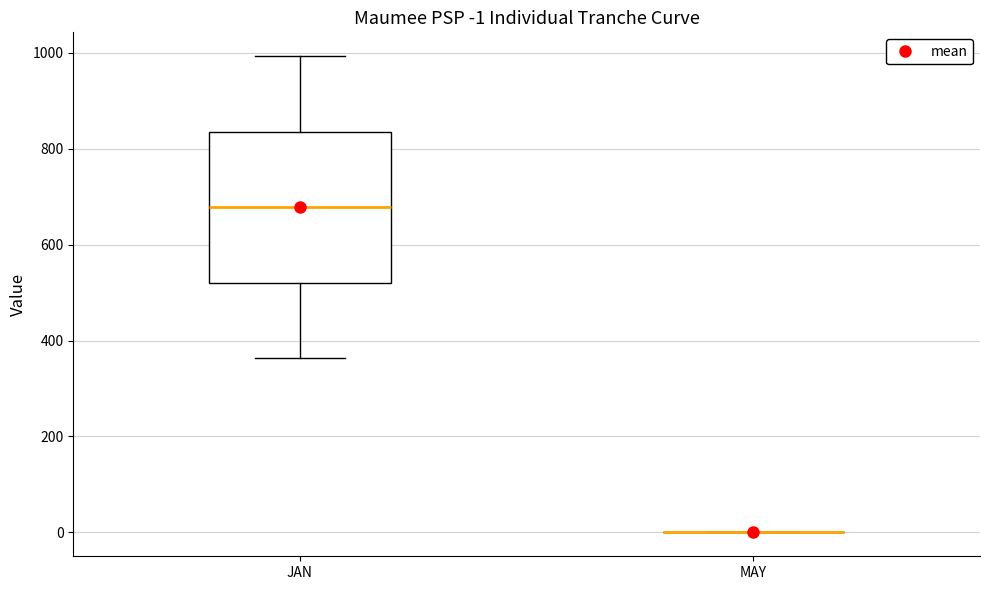

Comparing the boxes themselves (not the whiskers), which one is the tallest?

JAN